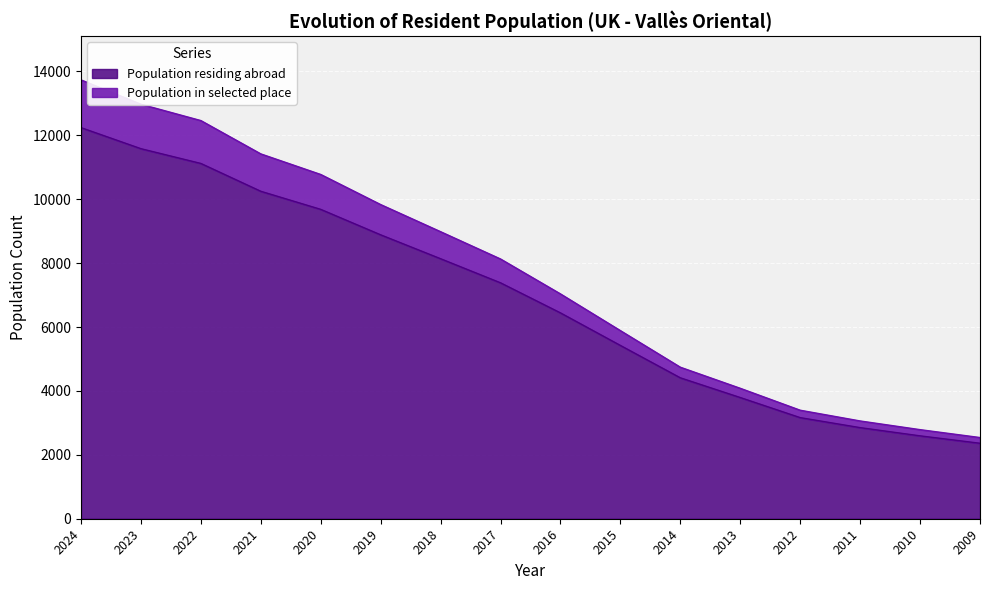

What is the difference between the Population residing abroad values at 2019 and 2024?

3355